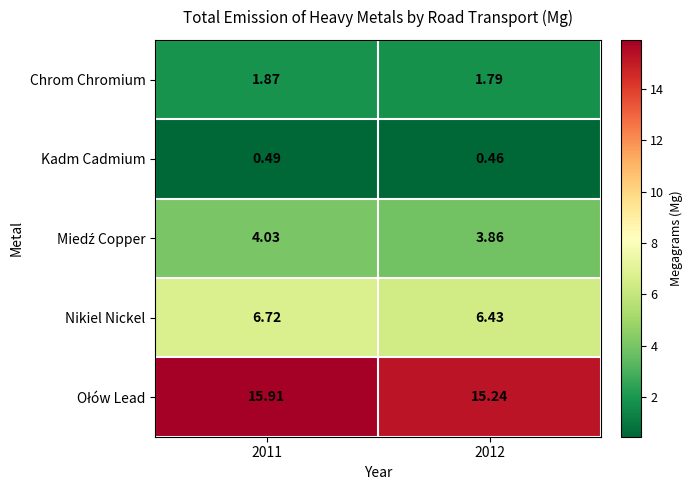

Is the value of Kadm Cadmium at 2012 greater than the value of Nikiel Nickel at 2012?

No